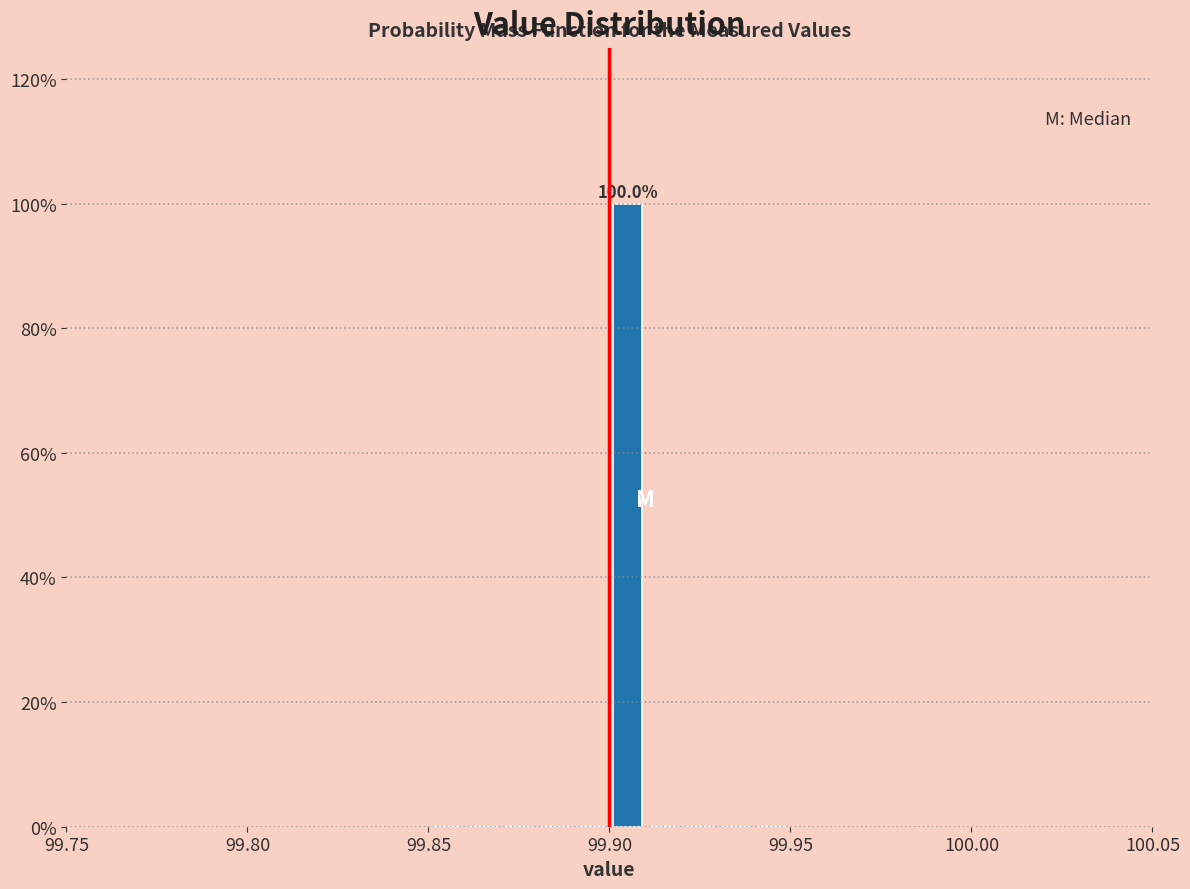

Read against the x-axis, roughly where is the centre of the tallest bar?

99.905